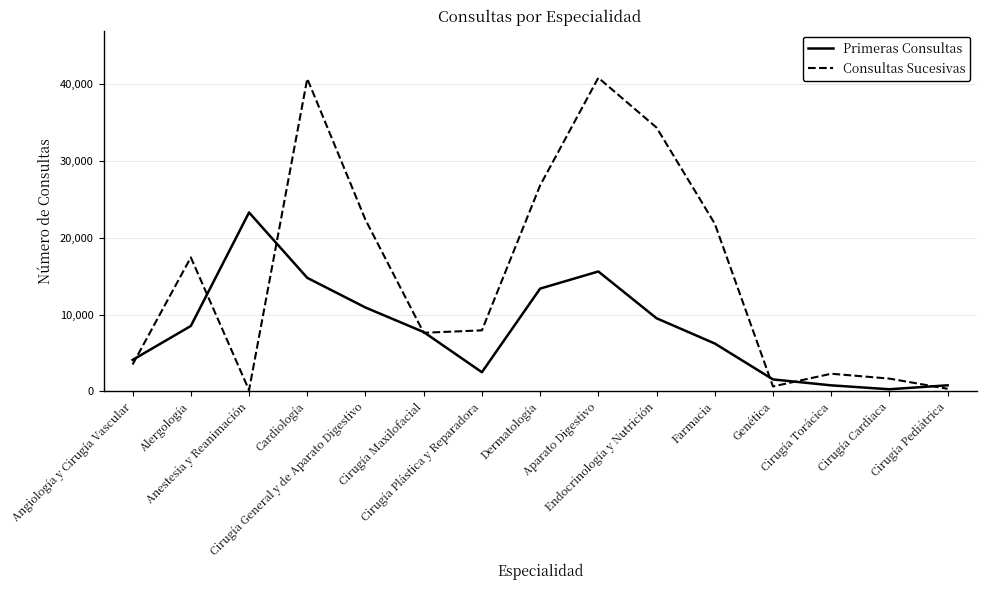

Is the value of Primeras Consultas at Aparato Digestivo greater than the value of Consultas Sucesivas at Cirugía Plástica y Reparadora?

Yes